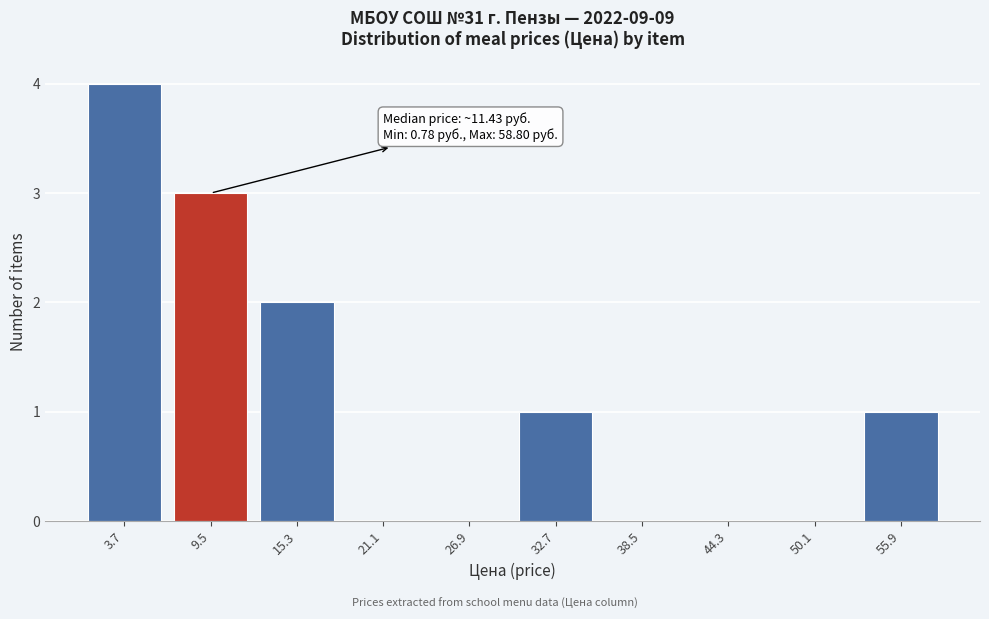

Over which range of the x-axis is the bar tallest?

1 to 7